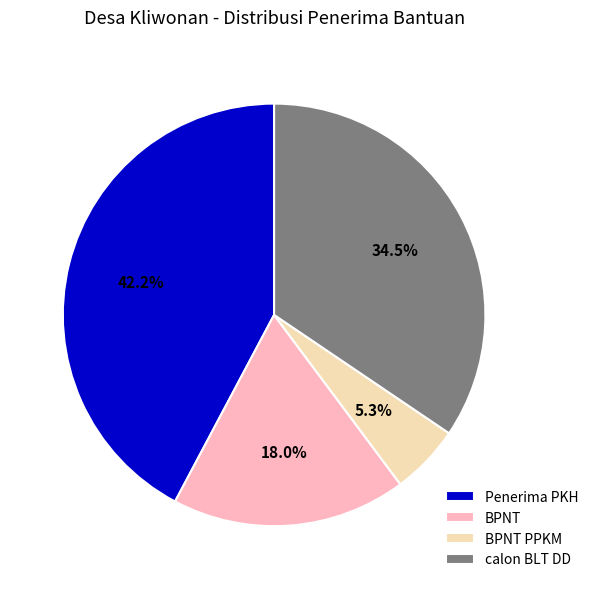

What is the largest slice in the pie chart?

Penerima PKH